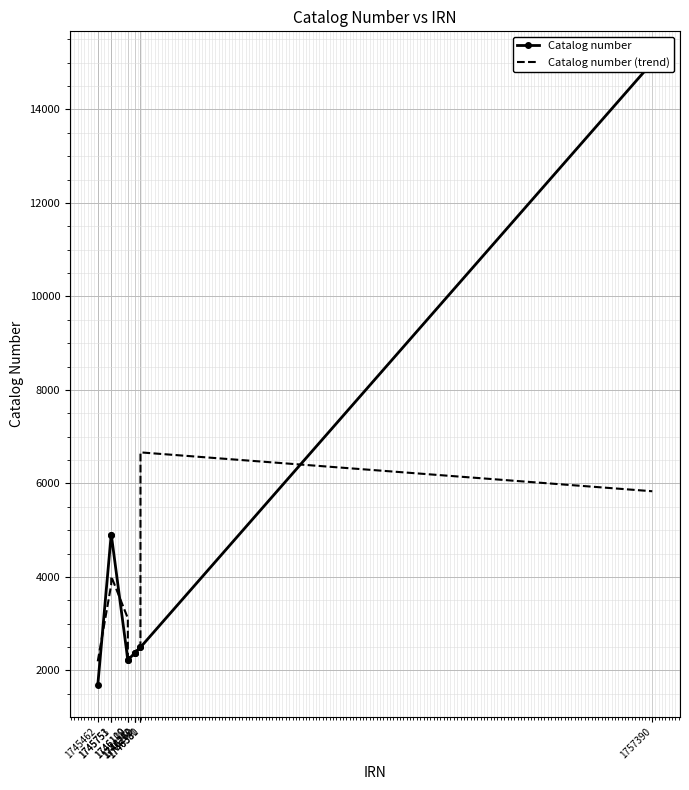

At which category does Catalog number reach its first local peak?

1745753